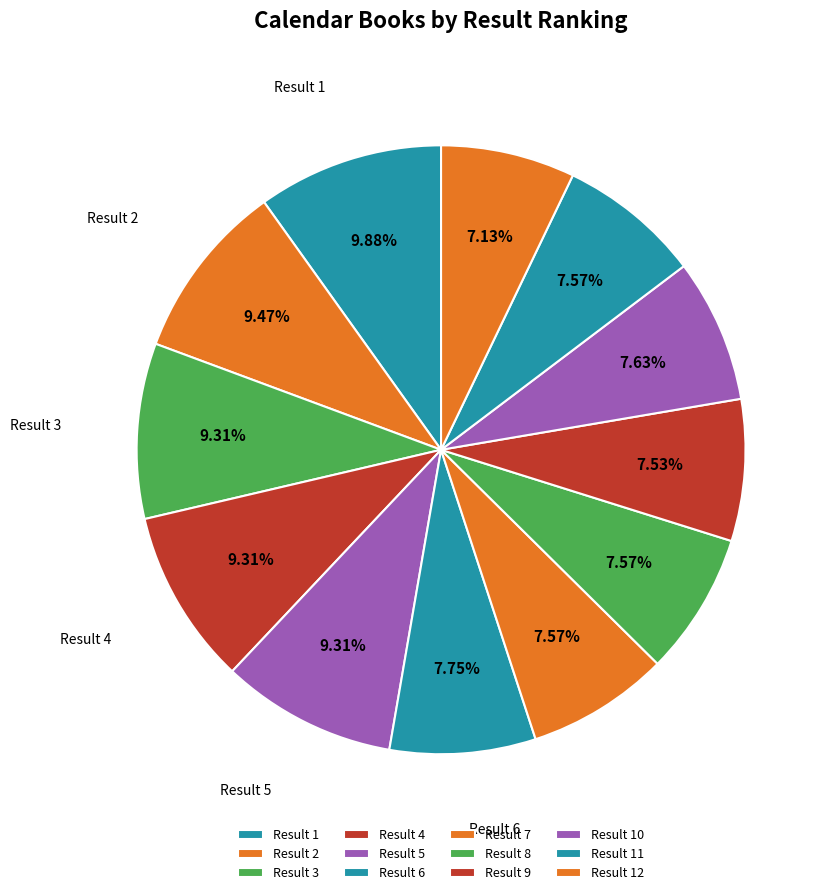

How many slices are in this pie chart?

12